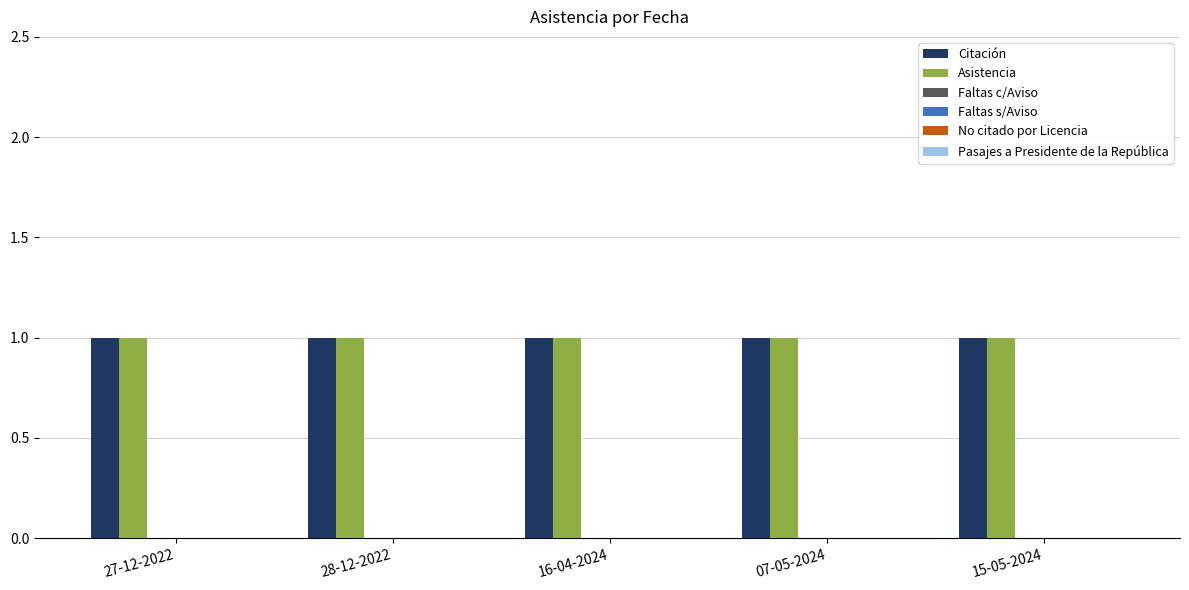

Reading left to right, transcribe all the data shown in this chart.

Citación: 27-12-2022=1	28-12-2022=1	16-04-2024=1	07-05-2024=1	15-05-2024=1
Asistencia: 27-12-2022=1	28-12-2022=1	16-04-2024=1	07-05-2024=1	15-05-2024=1
Faltas c/Aviso: 27-12-2022=0	28-12-2022=0	16-04-2024=0	07-05-2024=0	15-05-2024=0
Faltas s/Aviso: 27-12-2022=0	28-12-2022=0	16-04-2024=0	07-05-2024=0	15-05-2024=0
No citado por Licencia: 27-12-2022=0	28-12-2022=0	16-04-2024=0	07-05-2024=0	15-05-2024=0
Pasajes a Presidente de la República: 27-12-2022=0	28-12-2022=0	16-04-2024=0	07-05-2024=0	15-05-2024=0